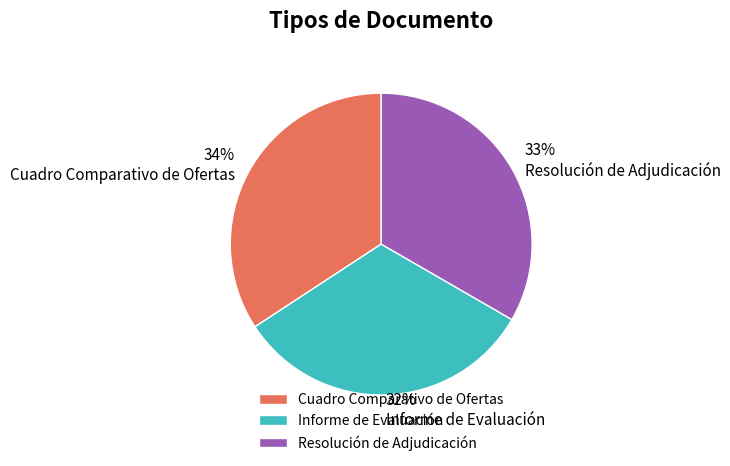

Rank the categories by value from lowest to highest.

Informe de Evaluación, Resolución de Adjudicación, Cuadro Comparativo de Ofertas